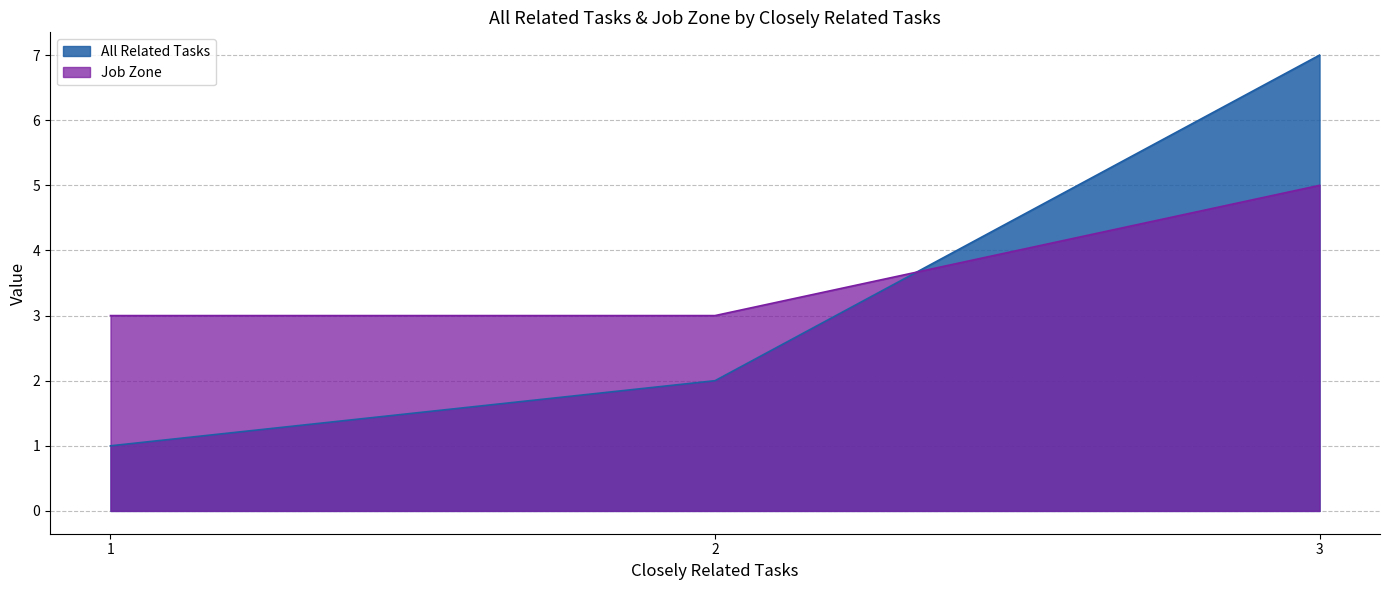

Reading left to right, list all the values displayed in this chart.

All Related Tasks: 1	2	7
Job Zone: 3	3	5